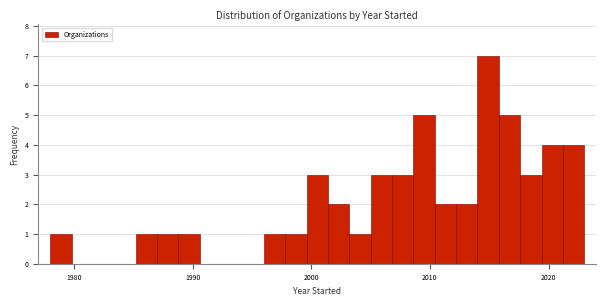

Around what value on the x-axis is the tallest bar? Give the approximate position of its centre, as read against the axis.

2015